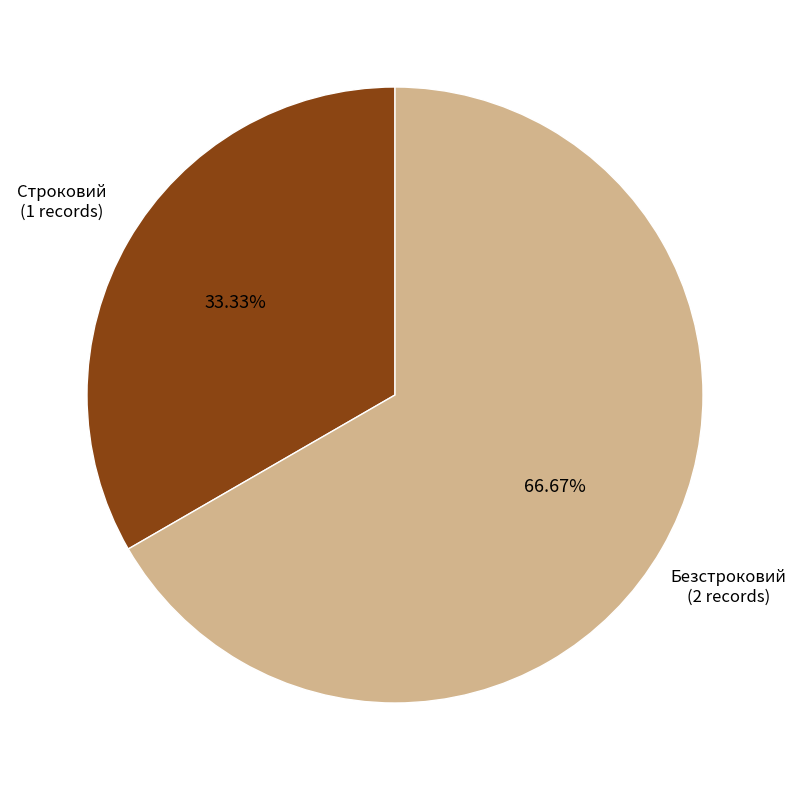

To the nearest percent, what is the average slice percentage?

50%